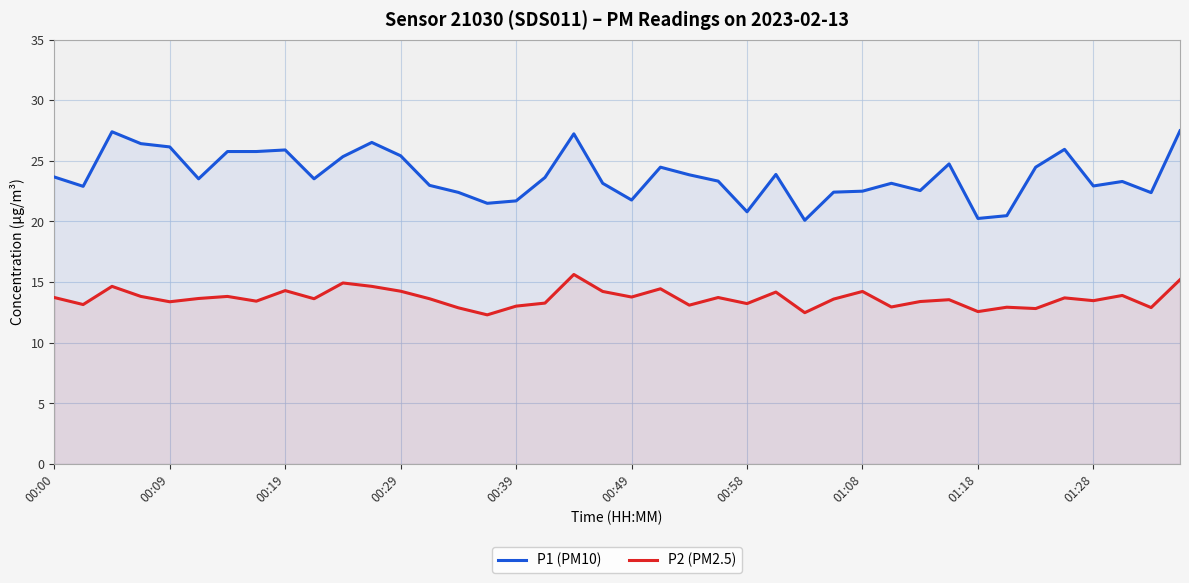

What is the minimum value shown in the chart?

12.3